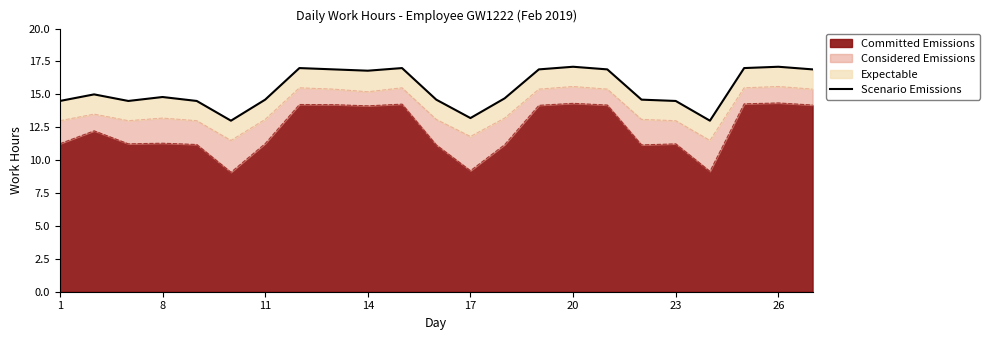

True or false: the data shows 14.5 at 1.

True